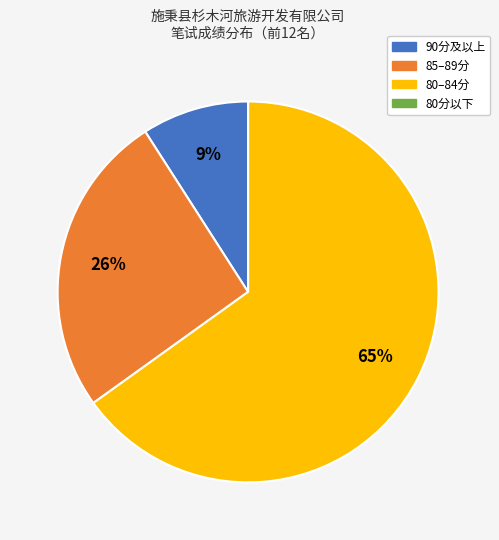

To the nearest percent, what is the difference between the largest and smallest slice percentages?

65%